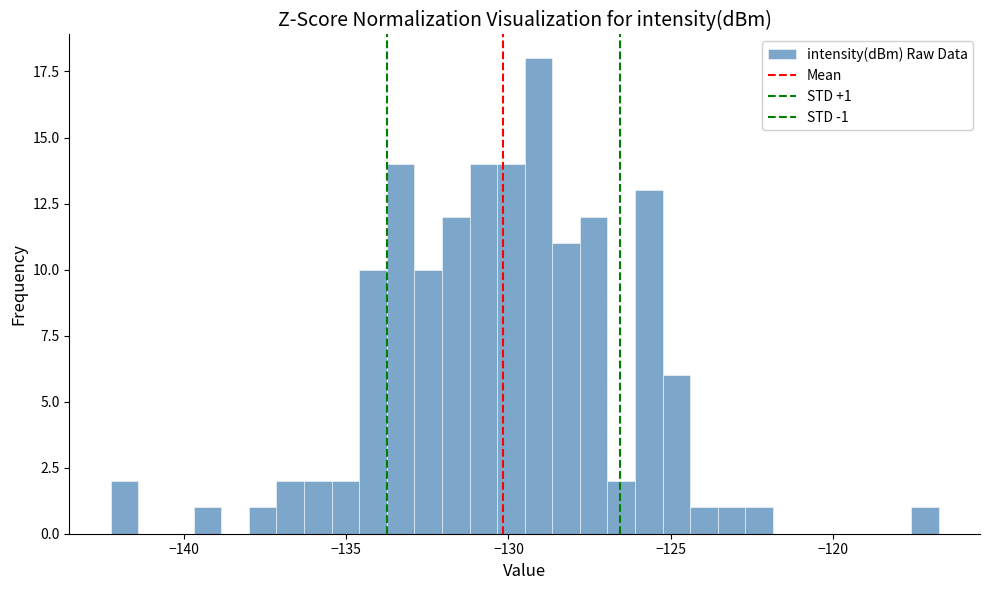

Around what value on the x-axis is the tallest bar? Give the approximate position of its centre, as read against the axis.

-129.0